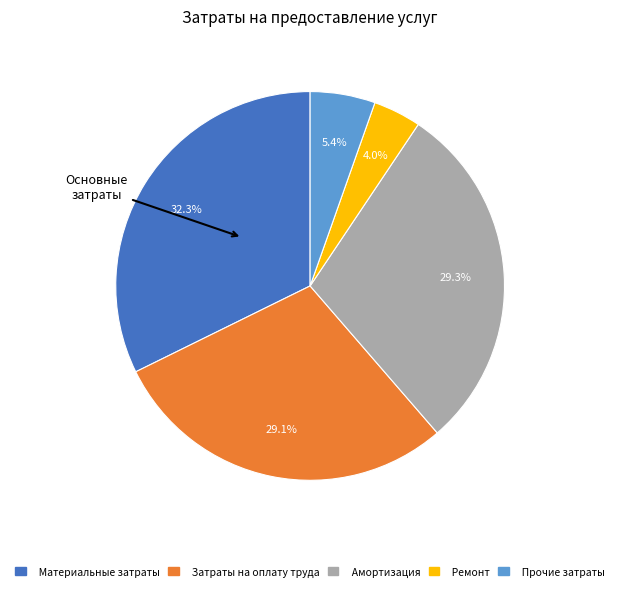

Between Прочие затраты and Затраты на оплату труда, which is larger?

Затраты на оплату труда